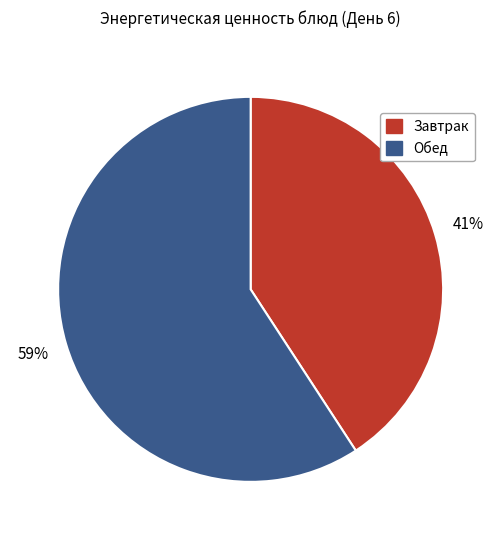

Does any single category account for the majority?

Yes